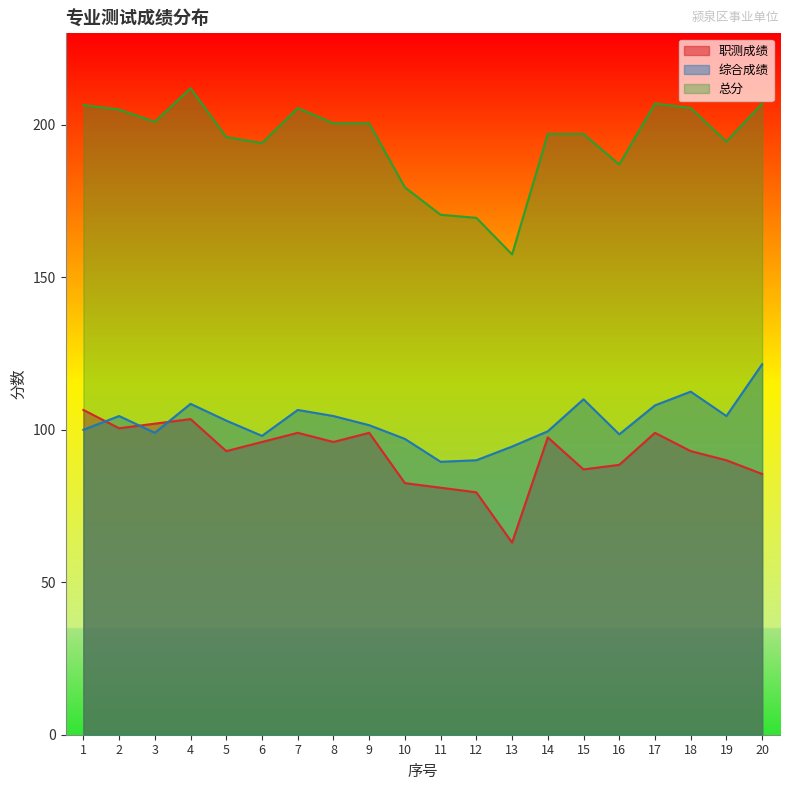

Reading left to right, transcribe all the data shown in this chart.

职测成绩: 106.5	100.5	102.0	103.5	93.0	96.0	99.0	96.0	99.0	82.5	81.0	79.5	63.0	97.5	87.0	88.5	99.0	93.0	90.0	85.5
综合成绩: 100.0	104.5	99.0	108.5	103.0	98.0	106.5	104.5	101.5	97.0	89.5	90.0	94.5	99.5	110.0	98.5	108.0	112.5	104.5	121.5
总分: 206.5	205.0	201.0	212.0	196.0	194.0	205.5	200.5	200.5	179.5	170.5	169.5	157.5	197.0	197.0	187.0	207.0	205.5	194.5	207.0